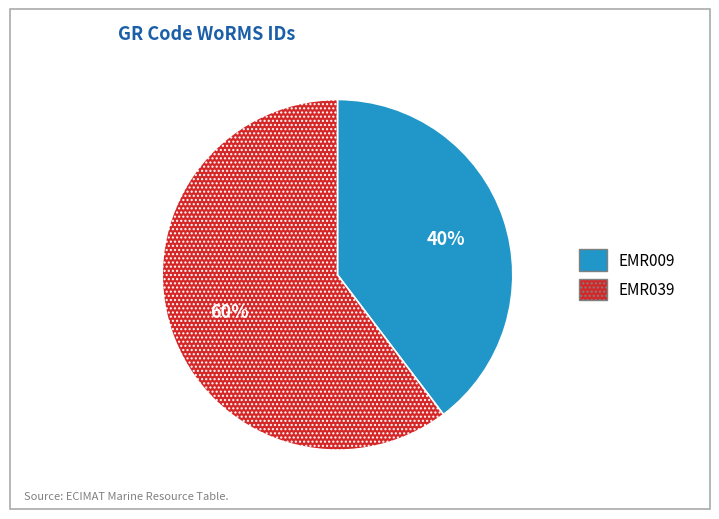

Is it true that EMR039 is 60% of the pie?

True